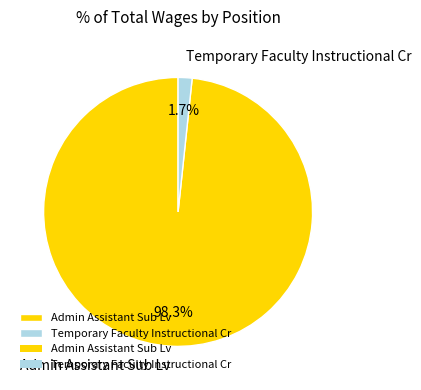

To the nearest percent, what portion does Temporary Faculty Instructional Cr represent?

2%